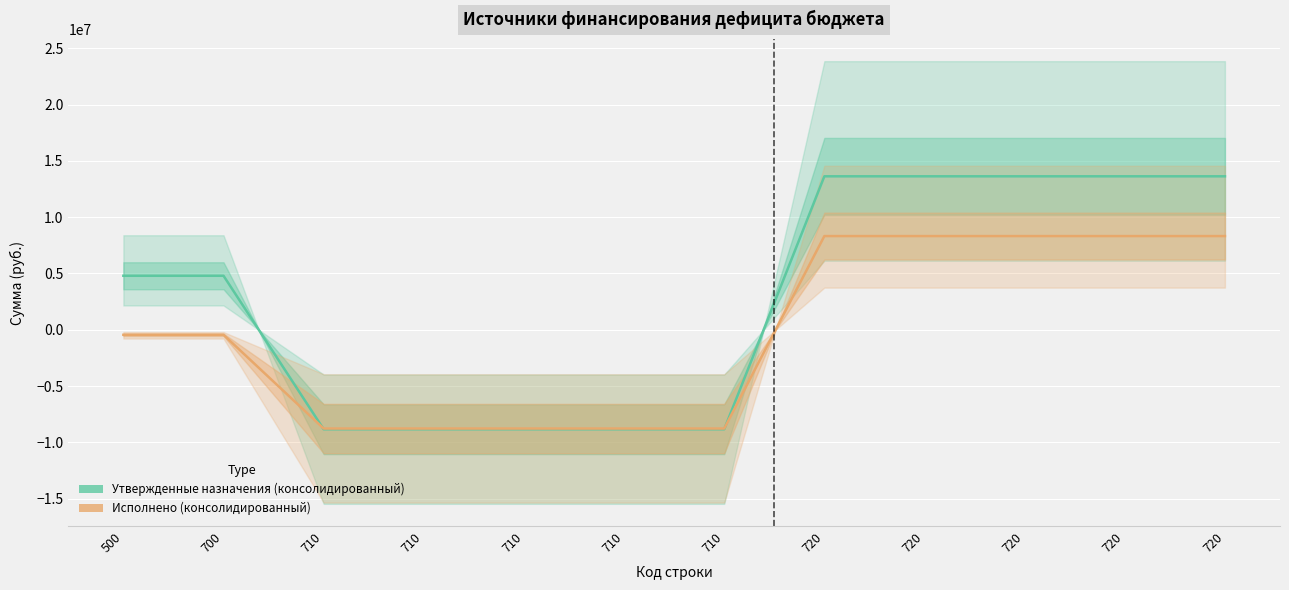

How many intersections are there between Утвержденные назначения (консолидированный) and Исполнено (консолидированный)?

2